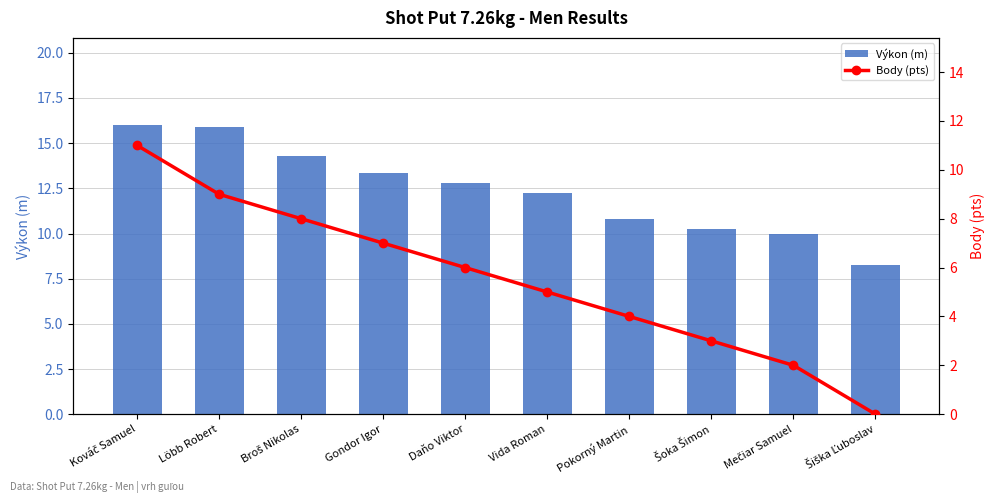

Which series has the widest spread of values?

Body (pts)